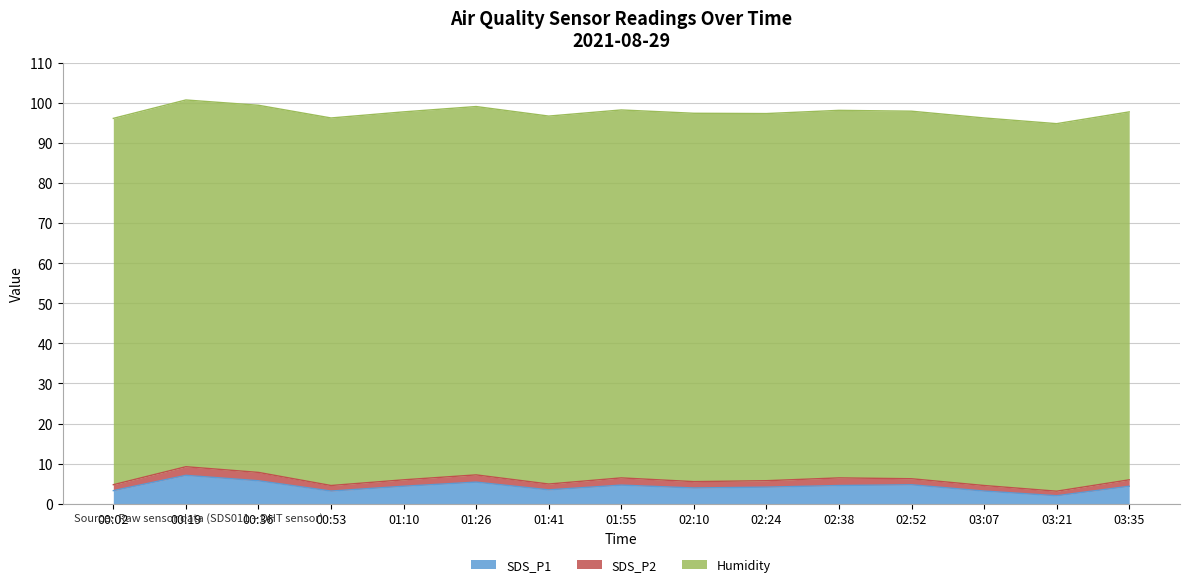

Is it true that SDS_P1 equals 4.7 at 02:52?

True